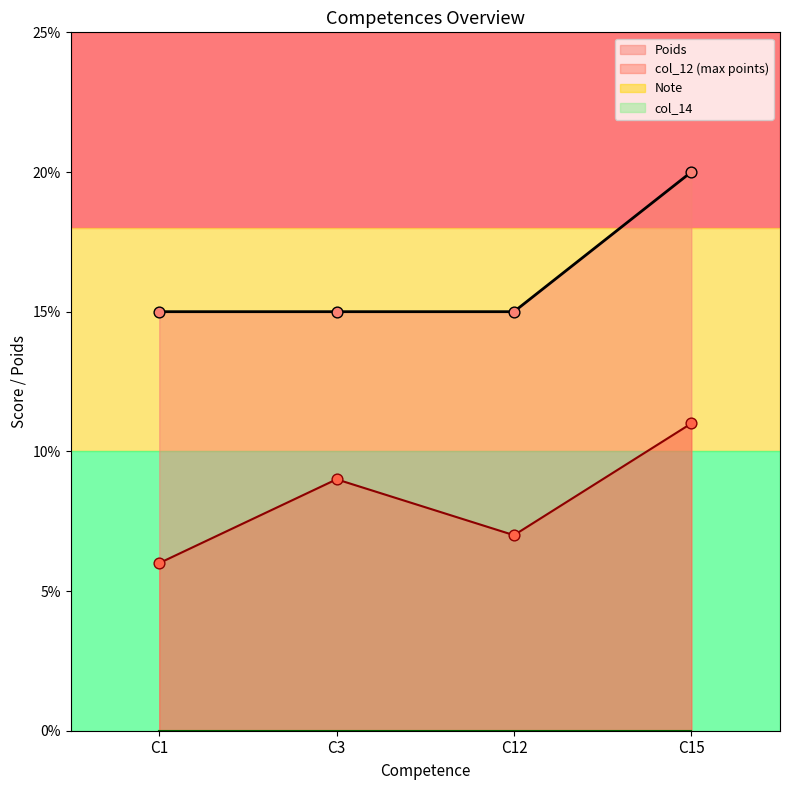

Which series has the widest spread of Y values?

Poids